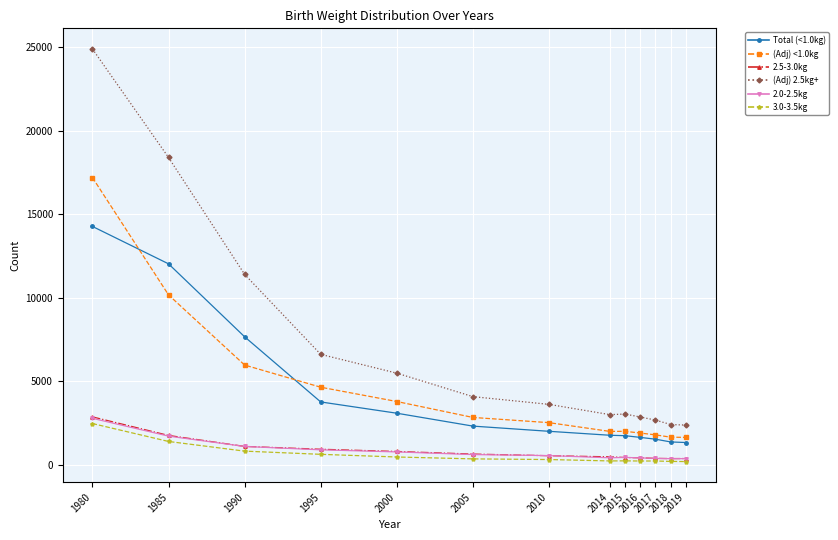

What is the greatest value displayed?

24887